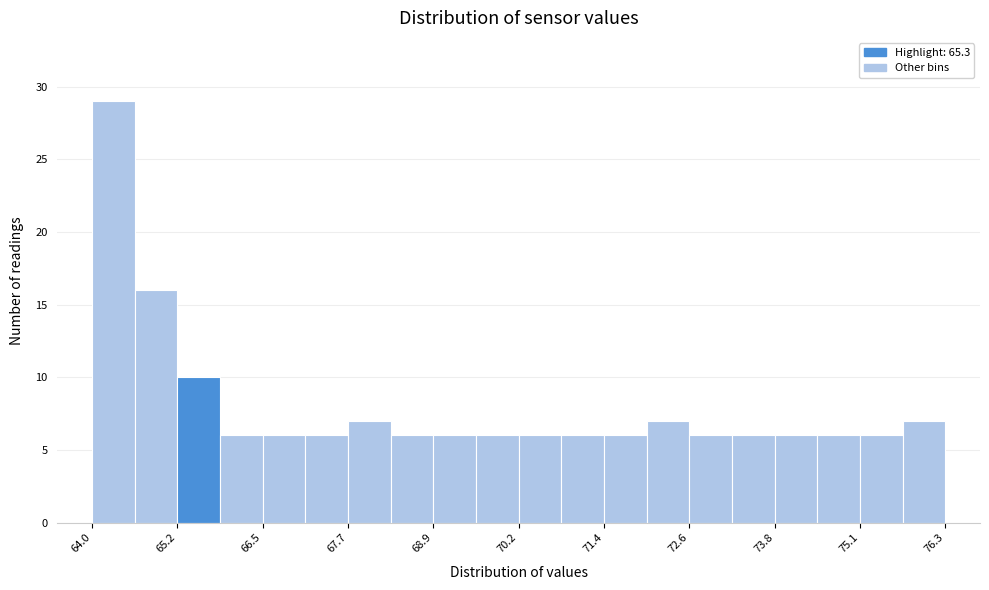

Around what value on the x-axis is the tallest bar? Give the approximate position of its centre, as read against the axis.

64.4